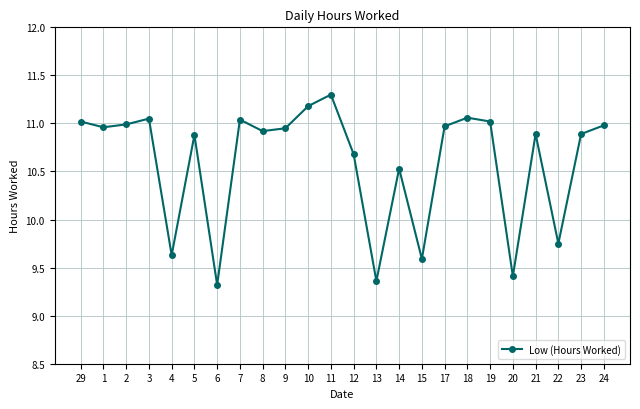

At which label is the value closest to 10?

22